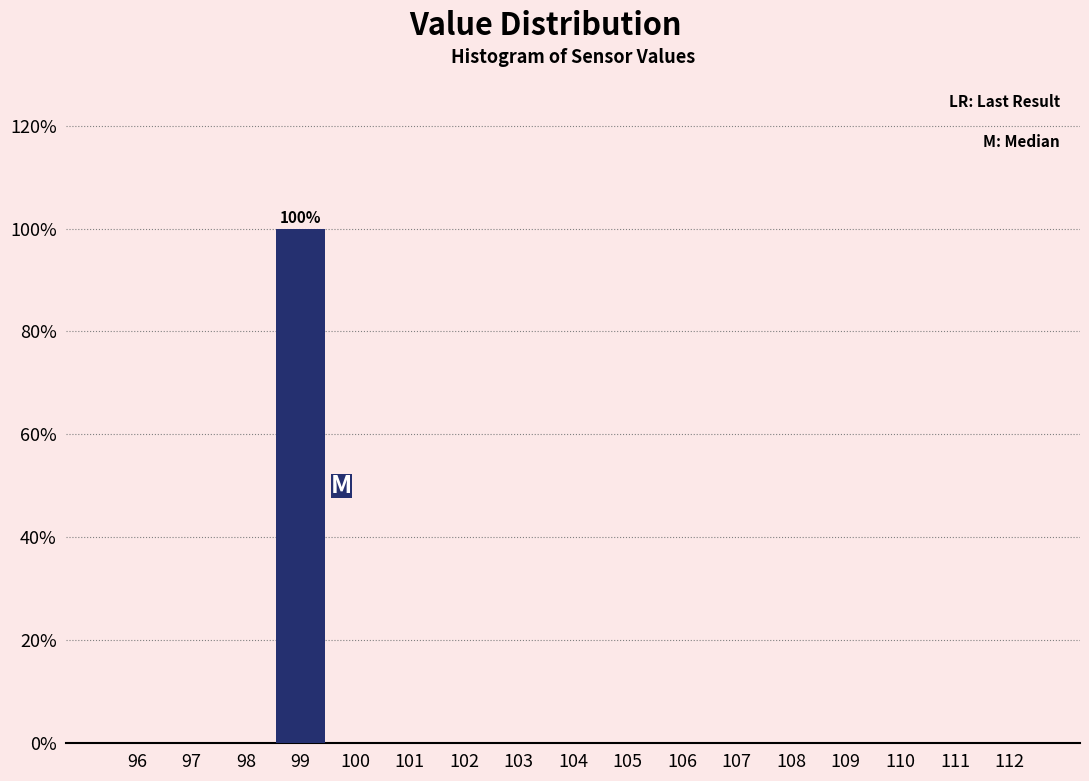

Reading left to right, what are all the values shown in this chart?

96=0	97=0	98=0	99=100	100=0	101=0	102=0	103=0	104=0	105=0	106=0	107=0	108=0	109=0	110=0	111=0	112=0